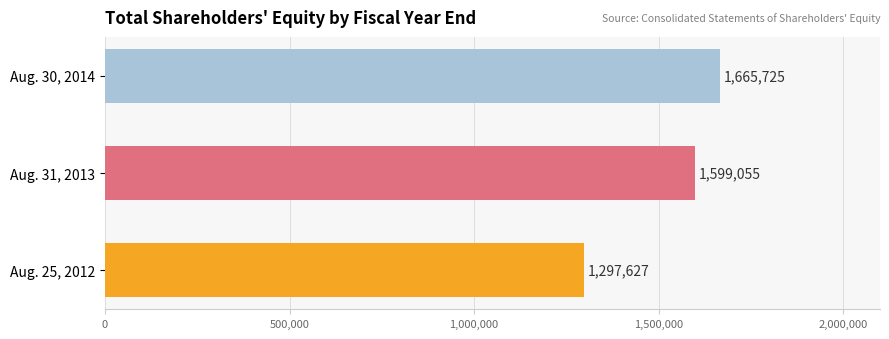

Reading bottom to top, list all the values displayed in this chart.

Aug. 25, 2012=1297627	Aug. 31, 2013=1599055	Aug. 30, 2014=1665725